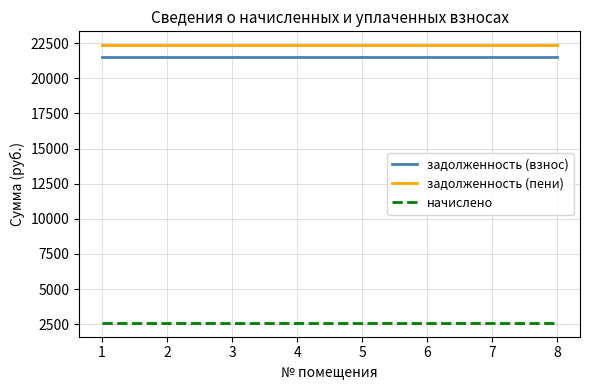

How many lines are shown in the chart?

3